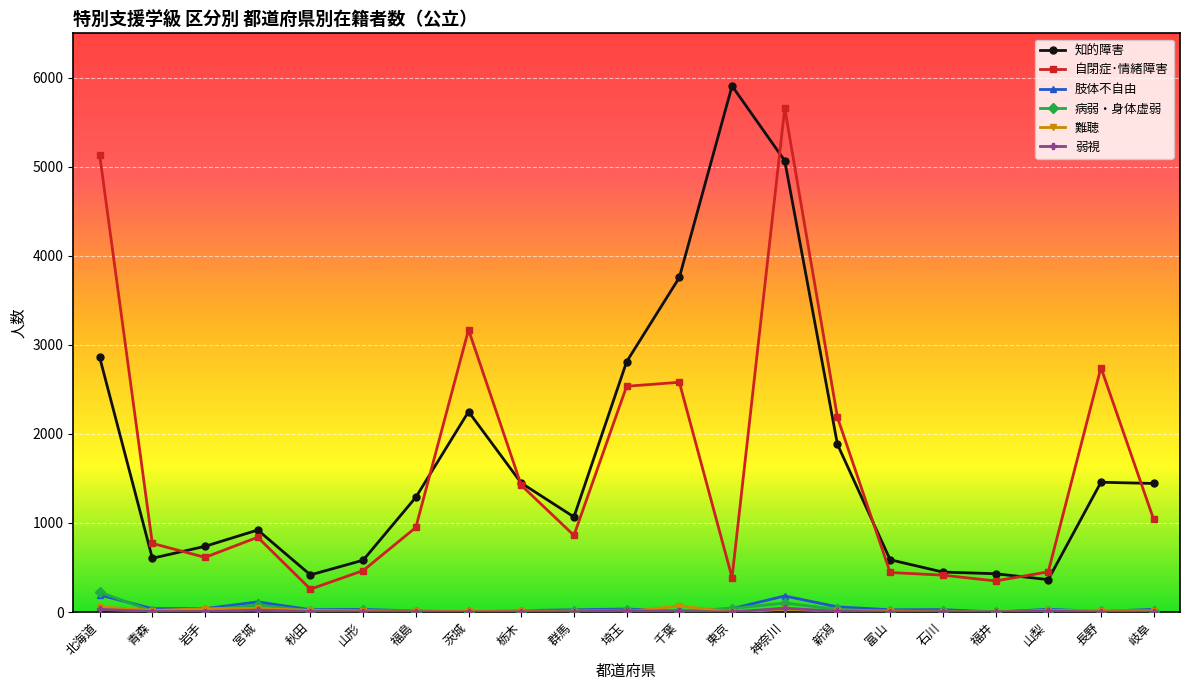

At which category is the sum across all series the highest?

神奈川